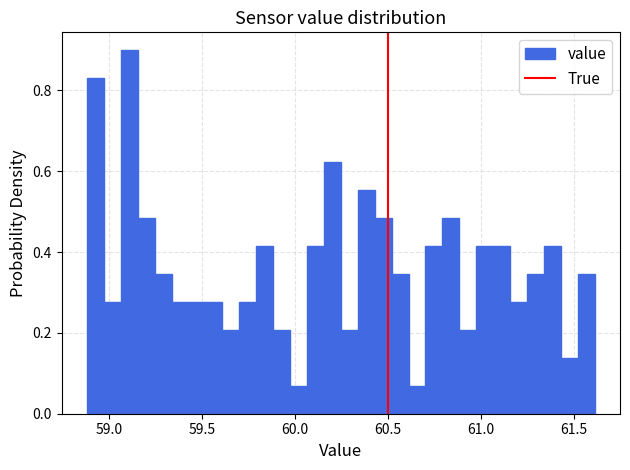

Read against the x-axis, roughly where is the centre of the tallest bar?

59.10